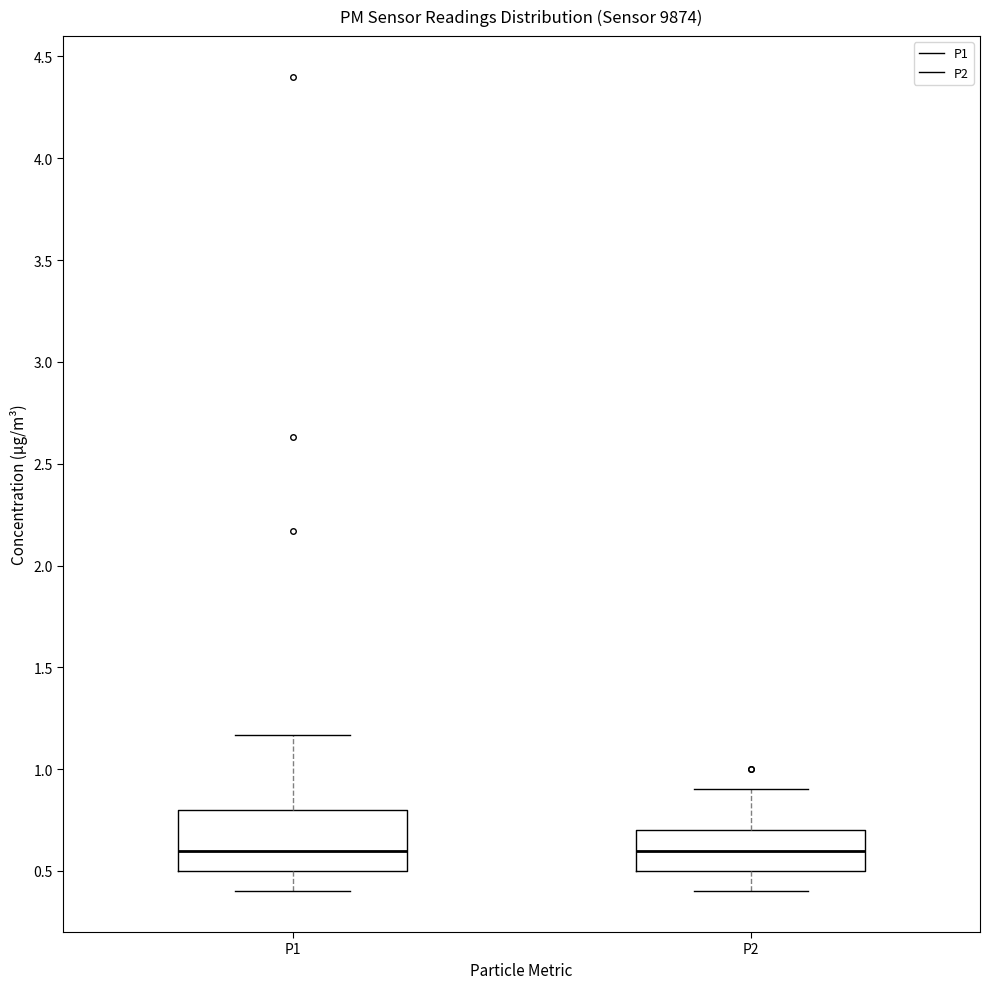

Reading left to right, read every box against the y-axis: the position of its median line, the range the box covers, and the ends of its whiskers. The values are not printed on the chart, so give them approximately, as read against the axis.

P1: median 0.60, box 0.50 to 0.80, whiskers 0.40 to 1.15
P2: median 0.60, box 0.50 to 0.70, whiskers 0.40 to 0.90